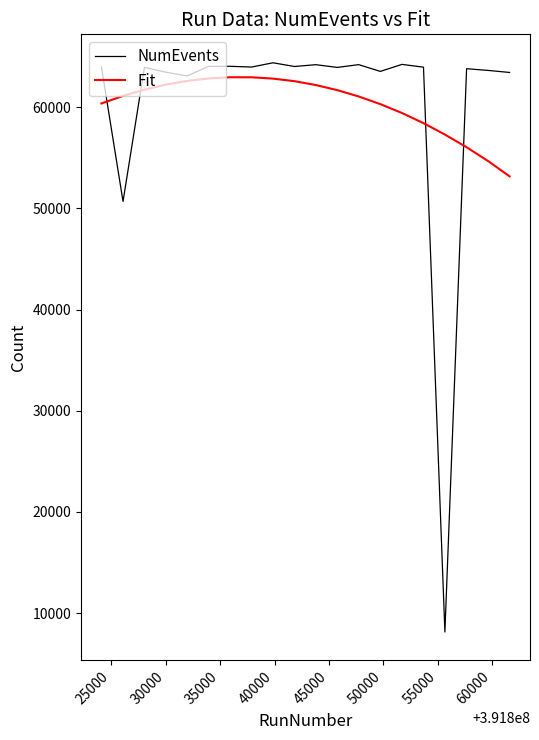

Which series has the largest range (max minus min)?

NumEvents